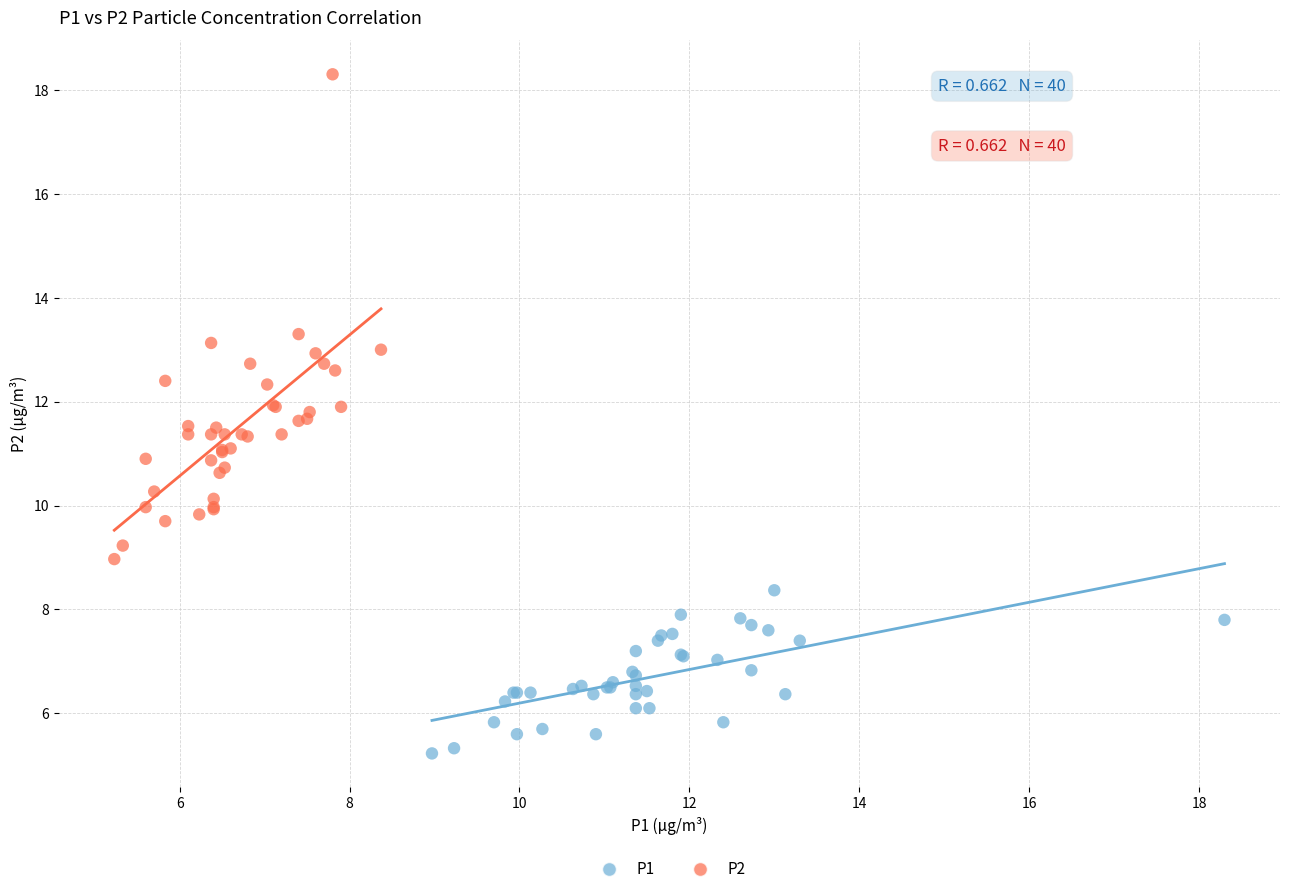

Which series contains the lowest Y value?

P1